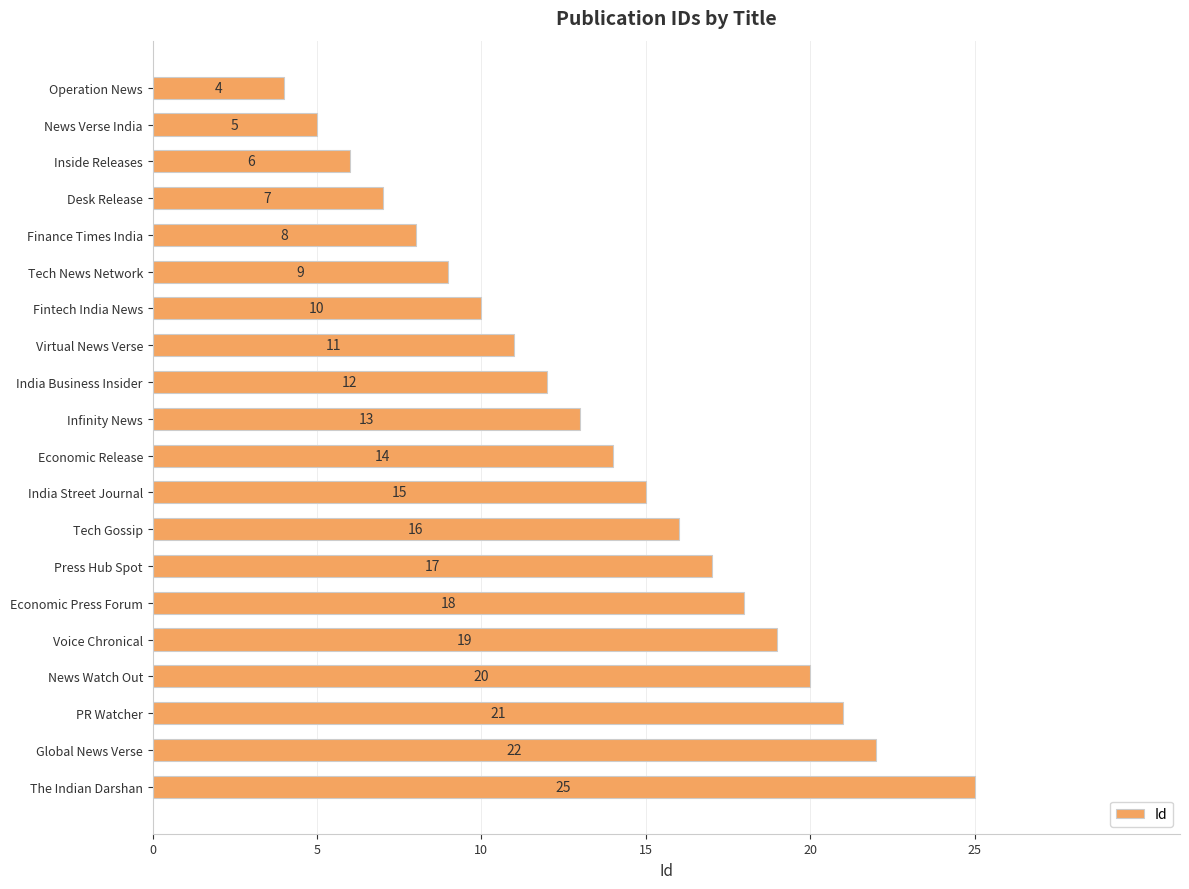

Rank the categories by value from lowest to highest.

Operation News, News Verse India, Inside Releases, Desk Release, Finance Times India, Tech News Network, Fintech India News, Virtual News Verse, India Business Insider, Infinity News, Economic Release, India Street Journal, Tech Gossip, Press Hub Spot, Economic Press Forum, Voice Chronical, News Watch Out, PR Watcher, Global News Verse, The Indian Darshan